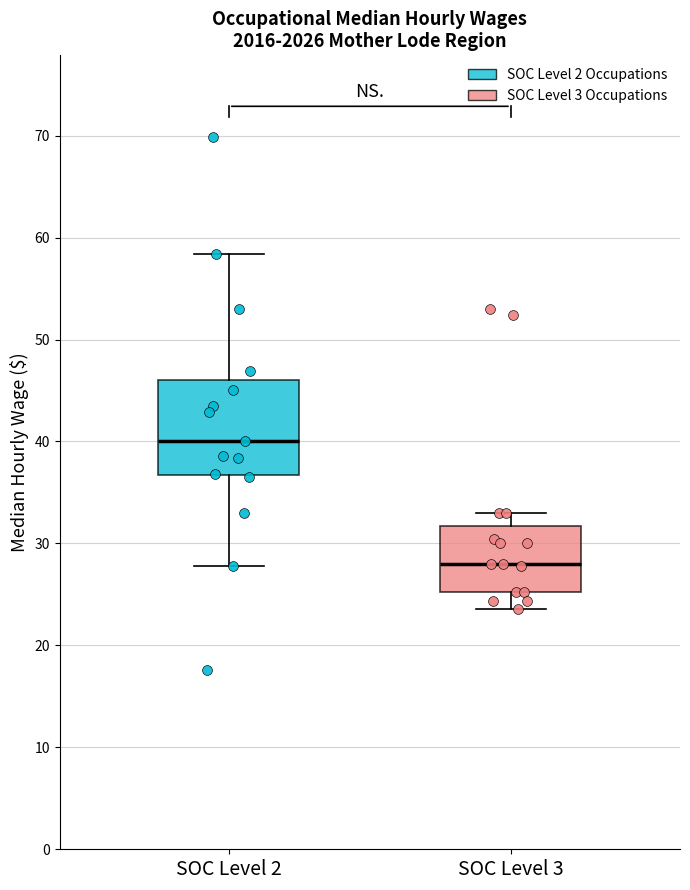

Comparing the boxes themselves (not the whiskers), which one is the tallest?

SOC Level 2